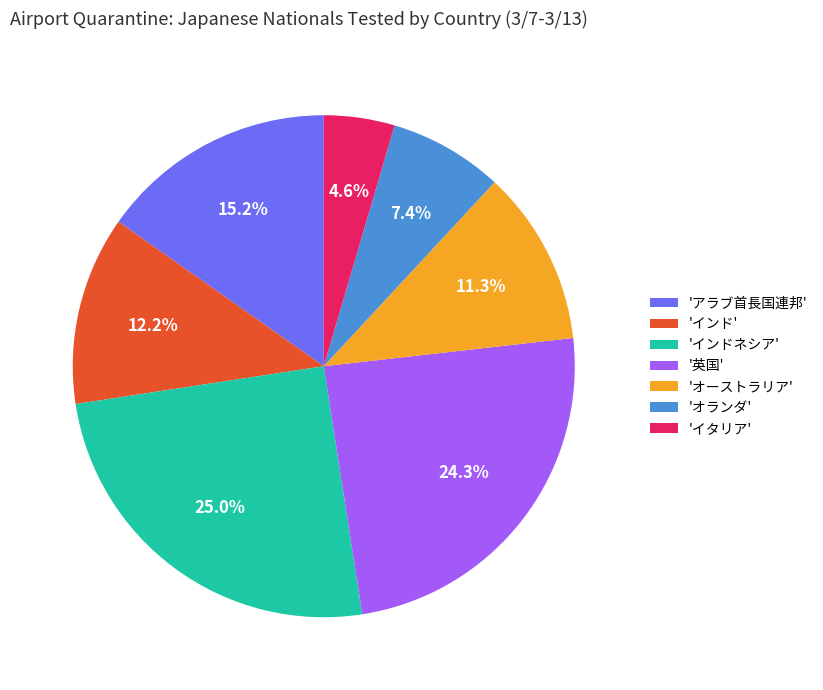

Count the number of slices in the pie.

7